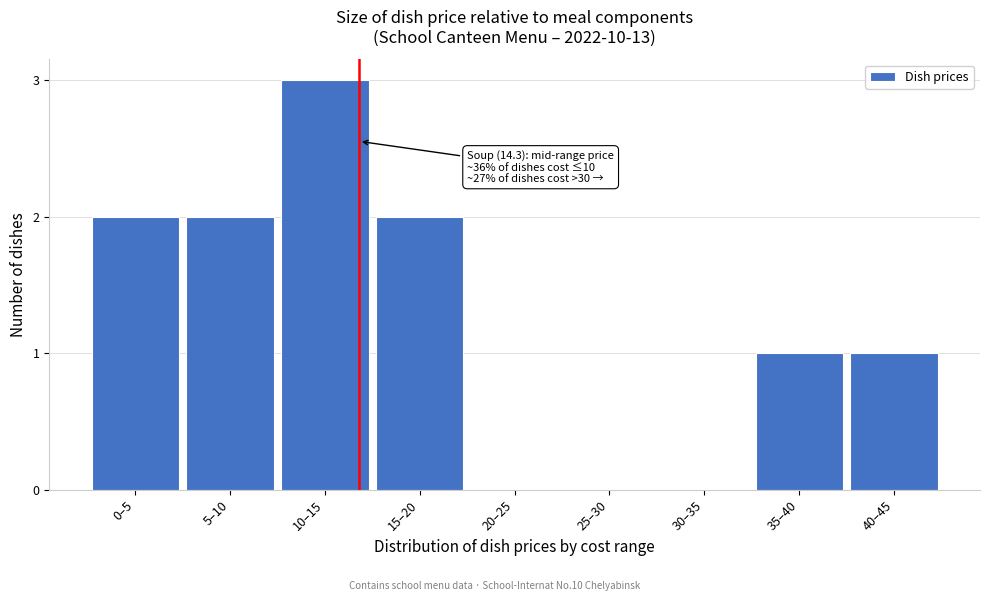

Reading right to left, list all the values displayed in this chart.

40–45=1	35–40=1	30–35=0	25–30=0	20–25=0	15–20=2	10–15=3	5–10=2	0–5=2